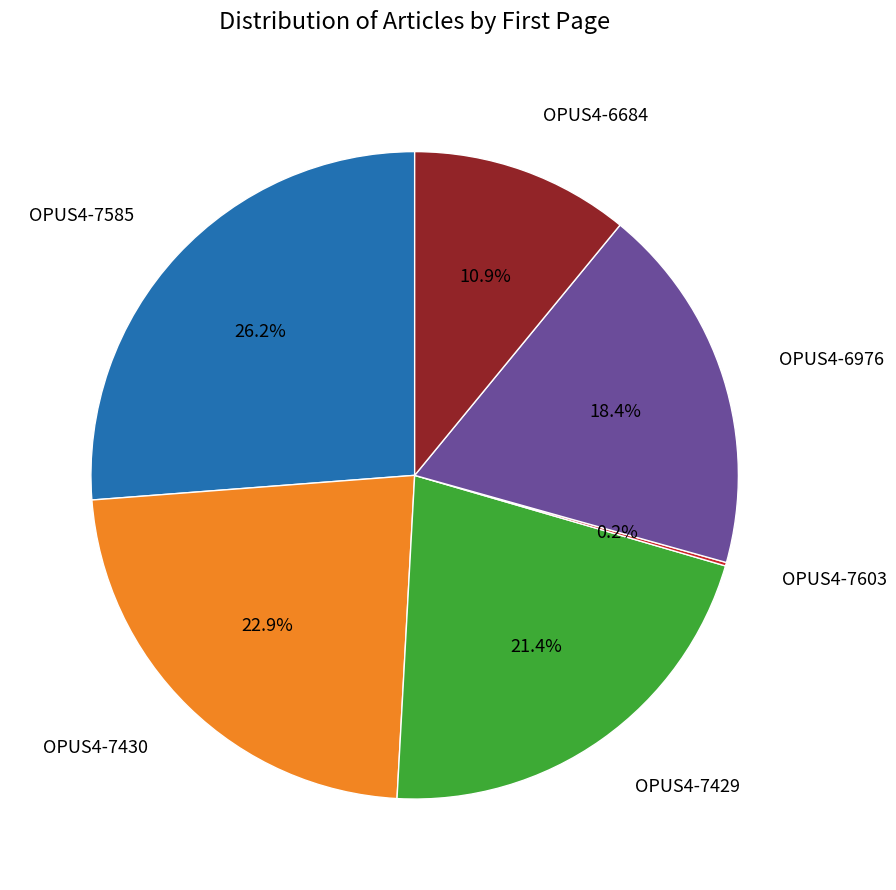

Is there a majority slice in this chart?

No